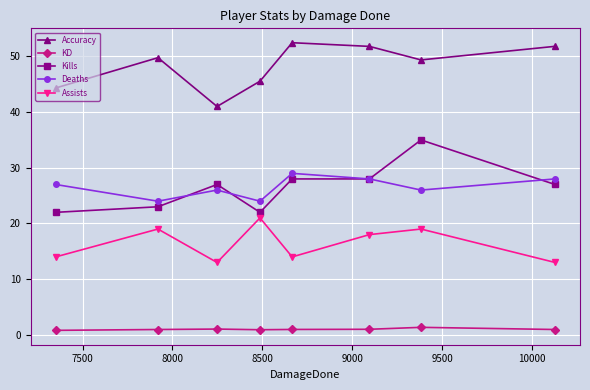

At how many categories does at least one series exceed 15?

8